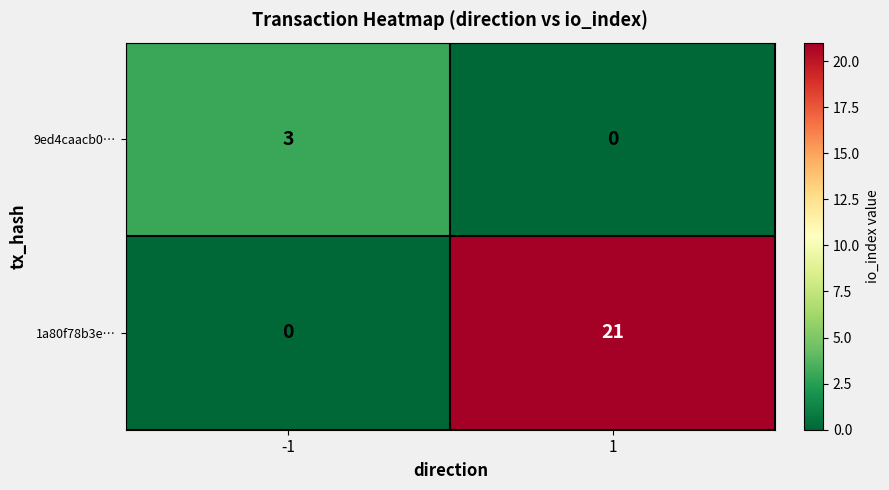

The 9ed4caacb0… series shows -2 at 1. True or false?

False